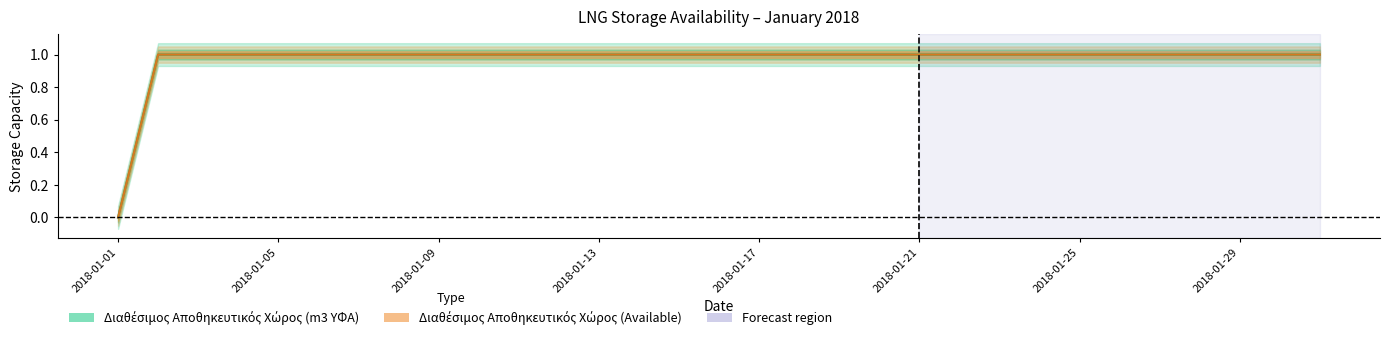

What is the difference between the second highest and minimum values in the Διαθέσιμος Αποθηκευτικός Χώρος (Available) series?

1.0